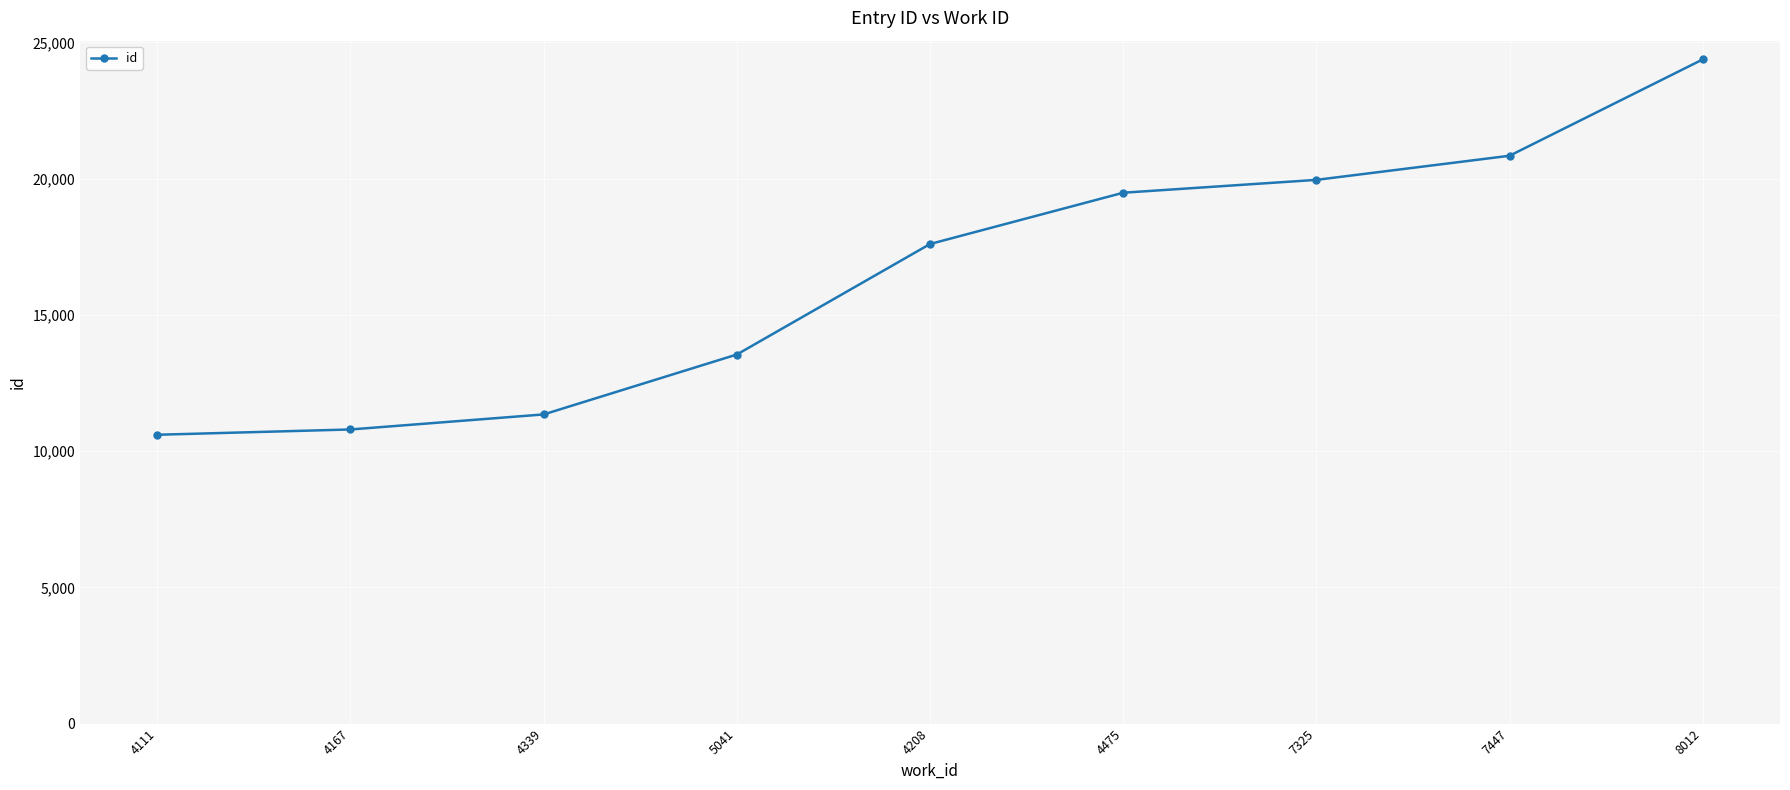

Reading left to right, what are all the values shown in this chart?

10600	10794	11346	13545	17600	19482	19954	20839	24374